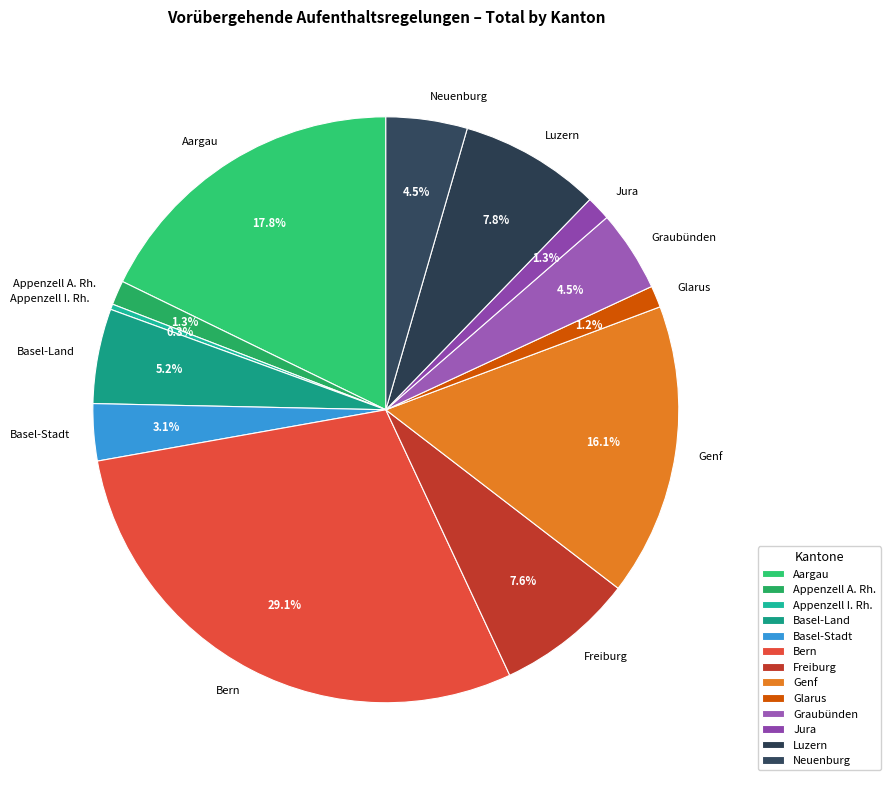

Combined, do Basel-Land and Graubünden account for over 50%?

No